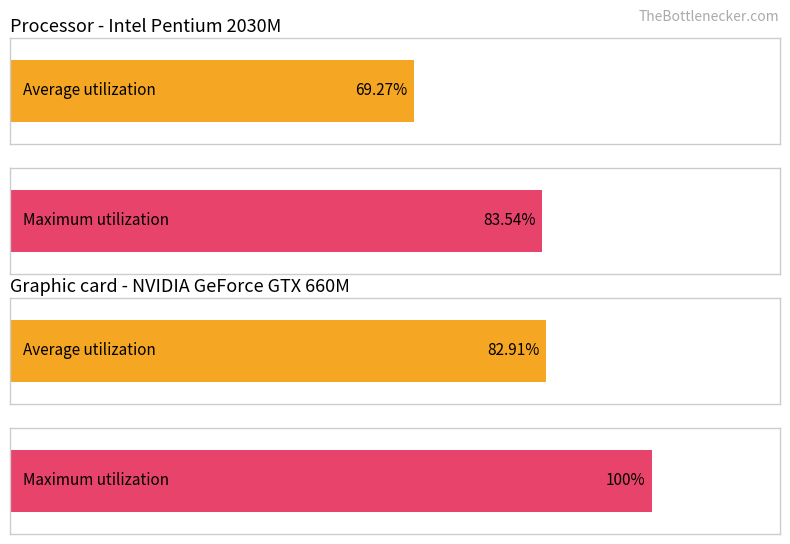

List the series in order of their overall mean, lowest first.

Average utilization, Maximum utilization